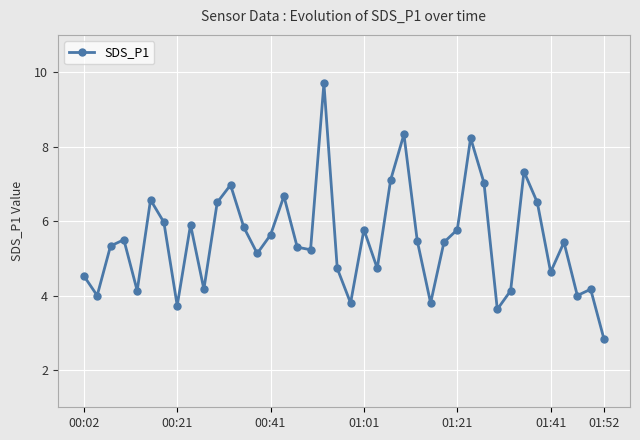

What is the smallest value displayed?

2.8